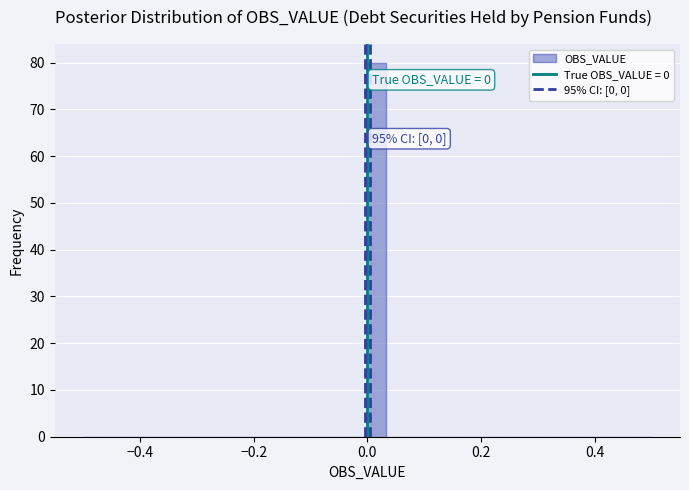

Around what value on the x-axis is the tallest bar? Give the approximate position of its centre, as read against the axis.

0.02